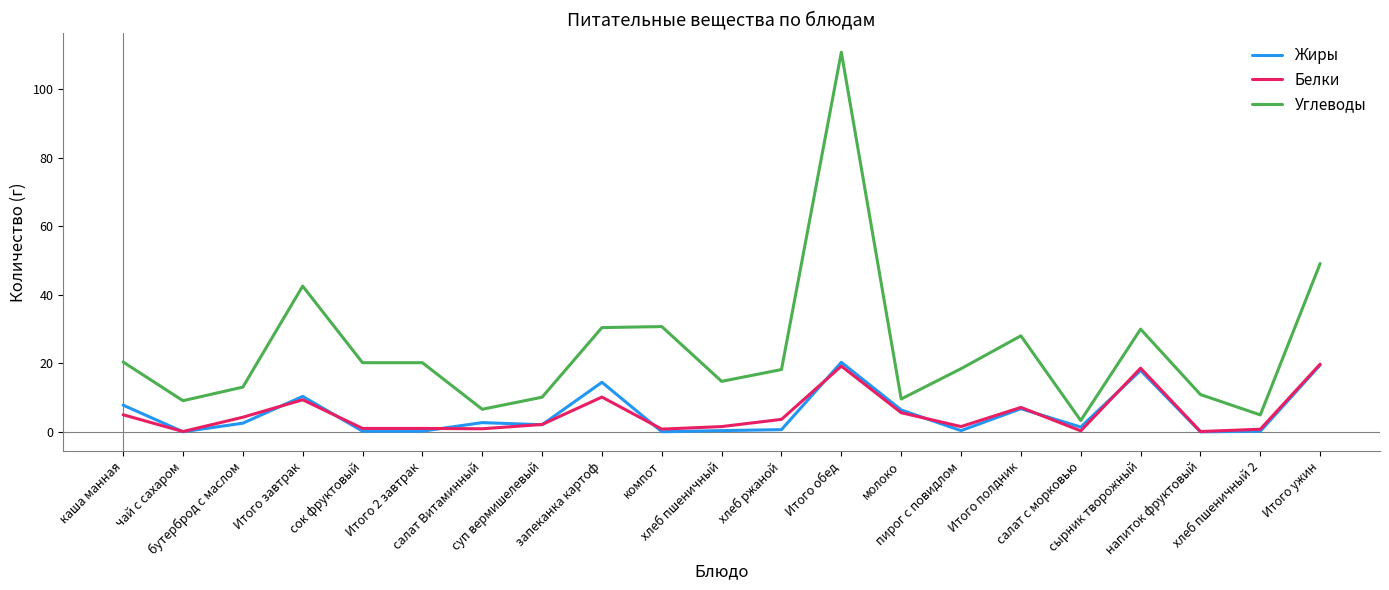

Which series has the widest spread of values?

Углеводы